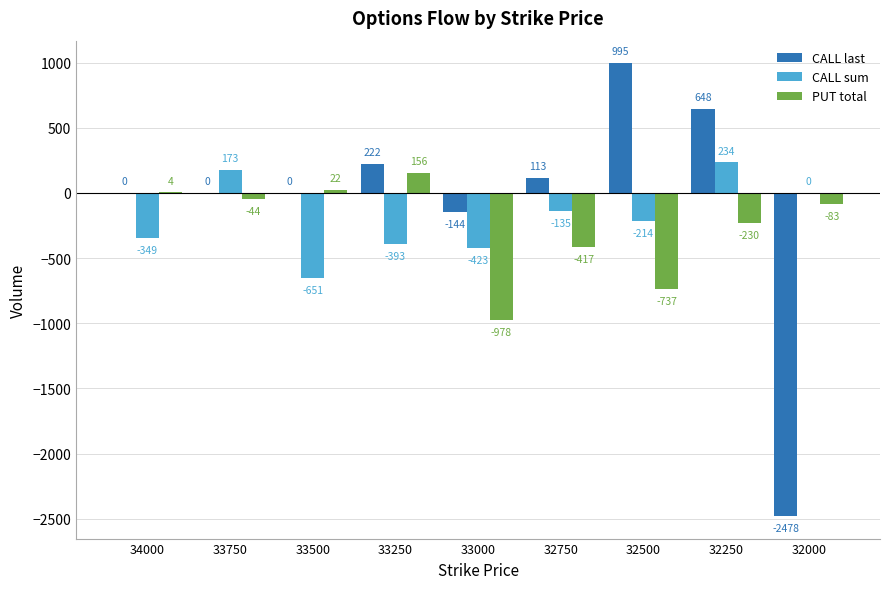

What is the sum of all CALL sum values?

-1758